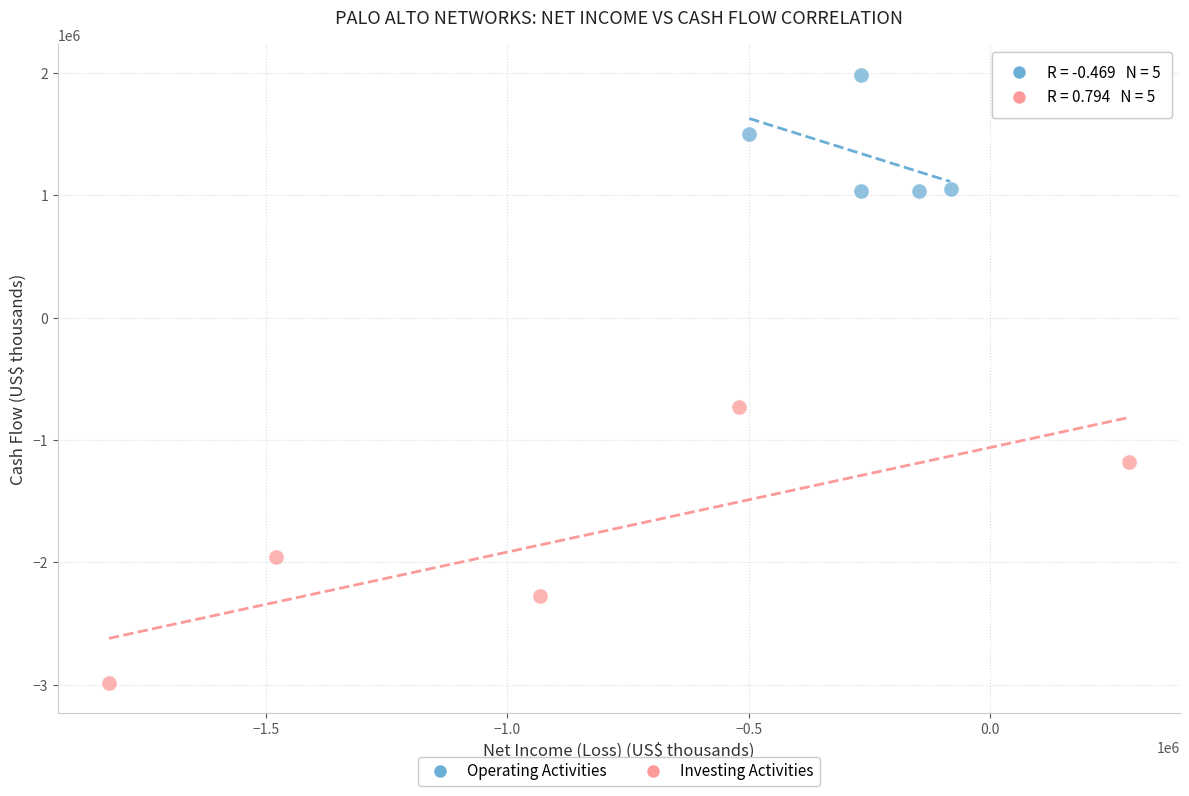

Which series has the widest spread of Y values?

Investing Activities